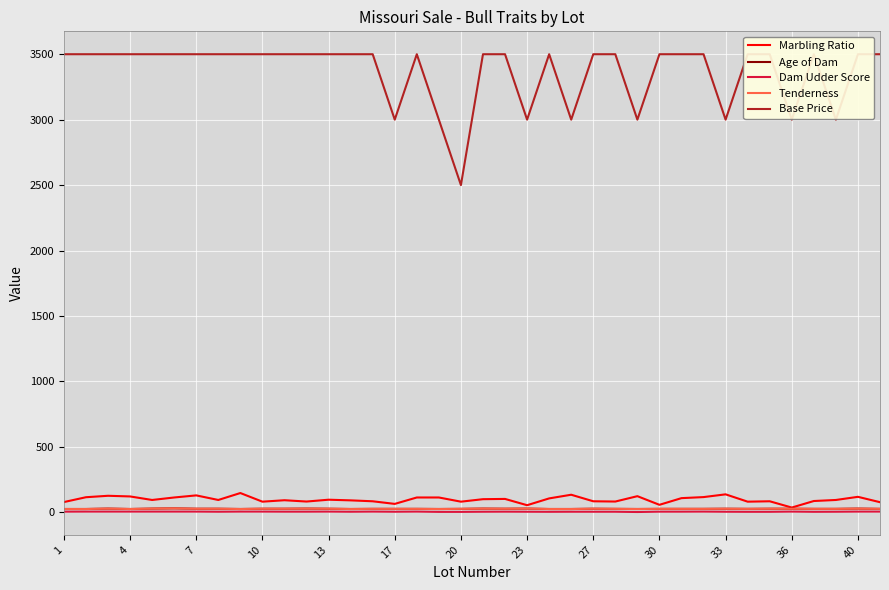

Which series has the widest spread of values?

Base Price